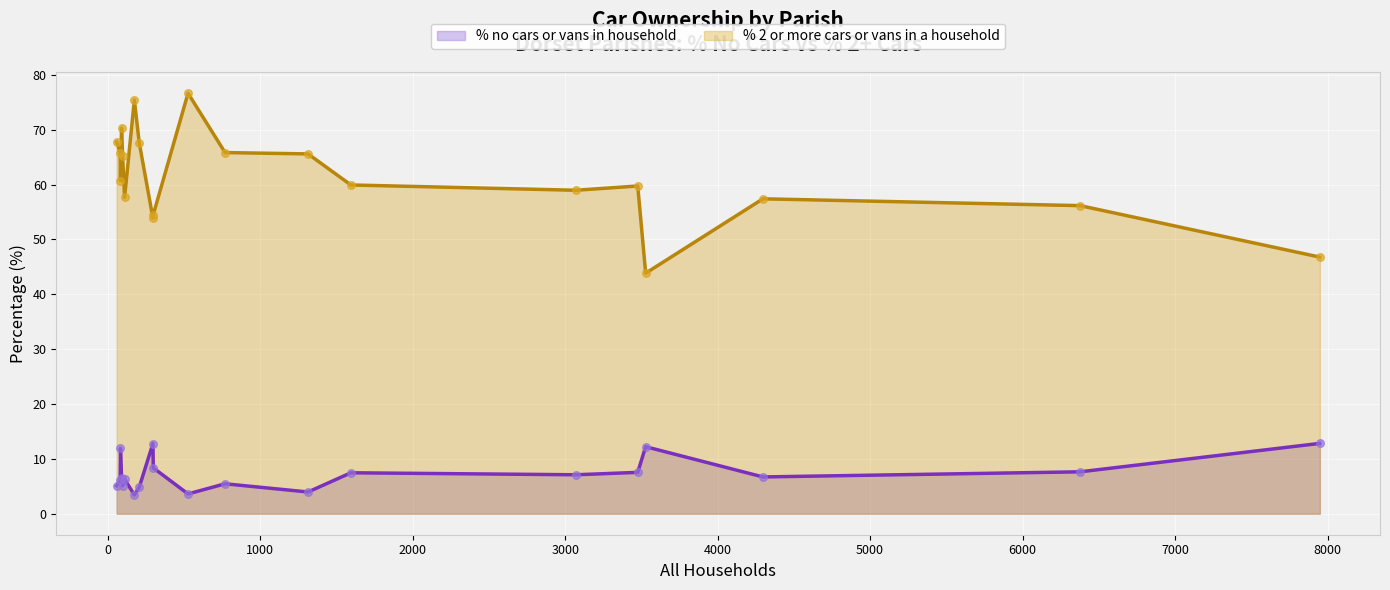

True or false: % no cars or vans in household and % 2 or more cars or vans in a household intersect in this chart.

False